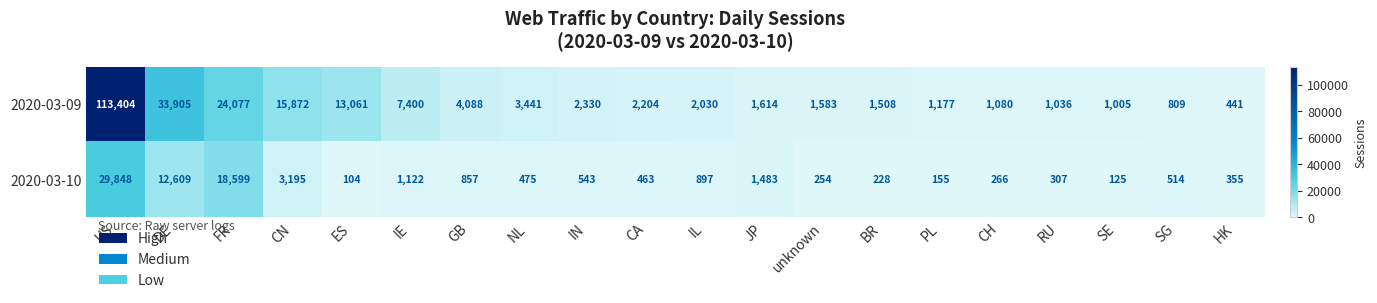

At how many categories does at least one series exceed 84057?

1